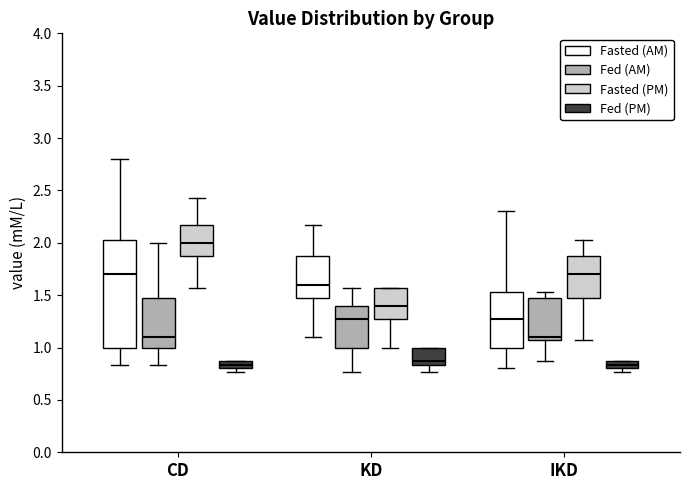

Which box has the highest median line?

CD (Fasted (PM))